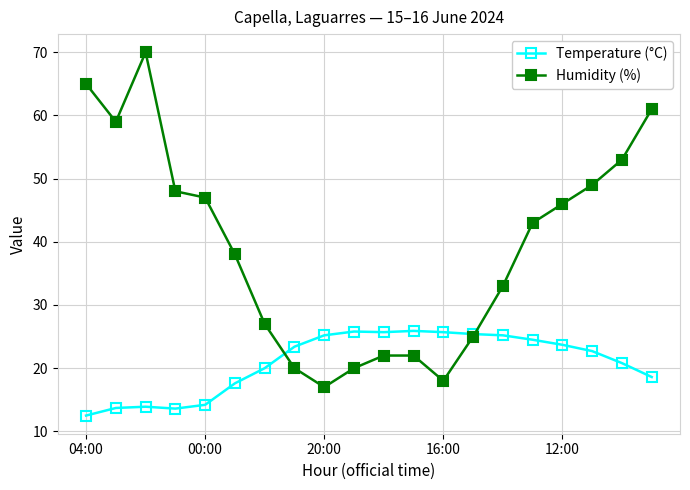

What is the value of the Temperature (°C) point at the 6th from the left?

17.6